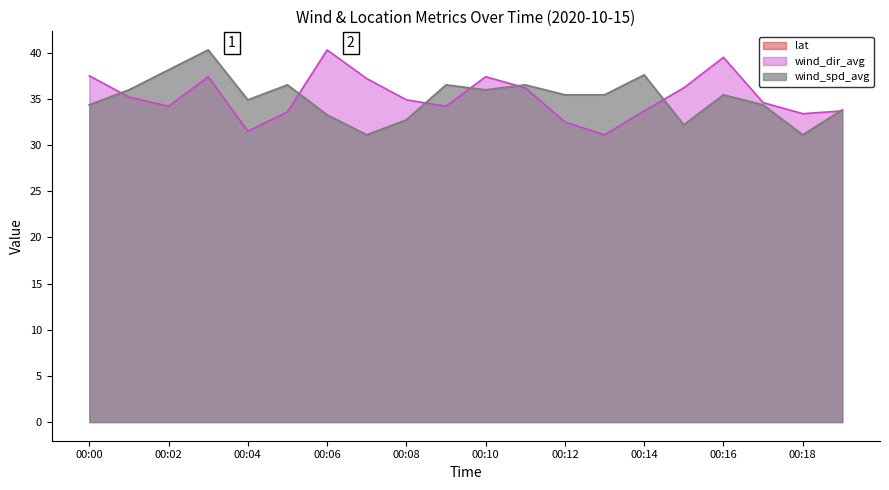

What is the approximate value of wind_spd_avg at 00:08?

32.7